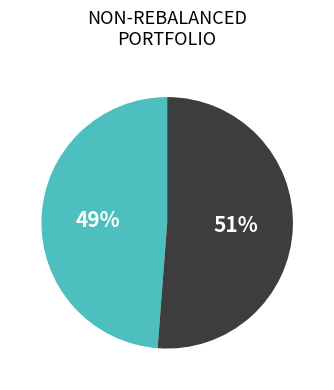

Does any single category account for the majority?

Yes